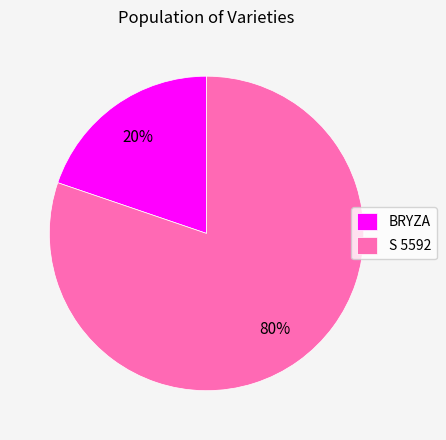

To the nearest percent, what percentage of the pie is BRYZA?

20%